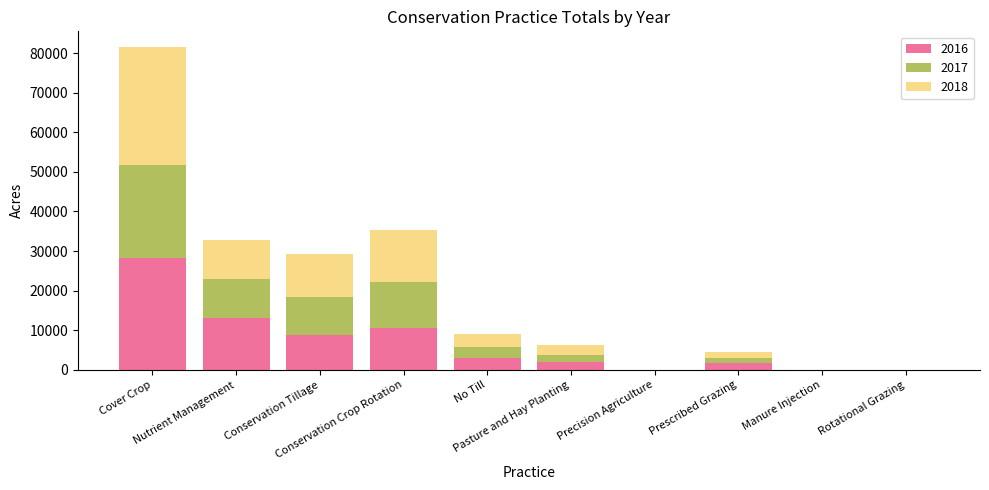

What is the label of the 8th bar from the left?

Prescribed Grazing